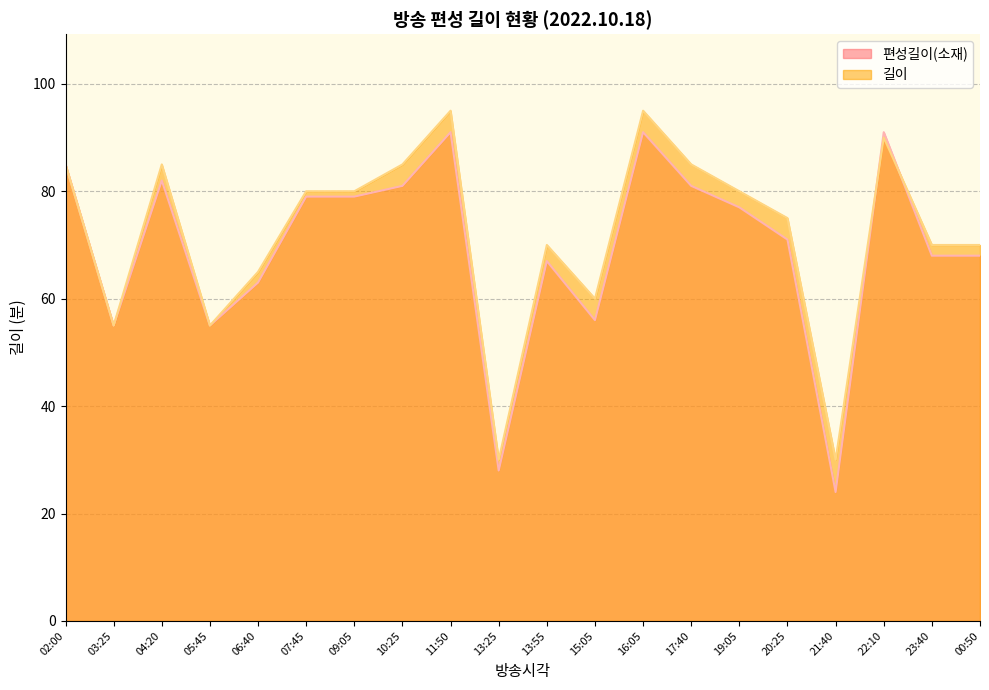

What is the label of the 14th point from the right?

09:05